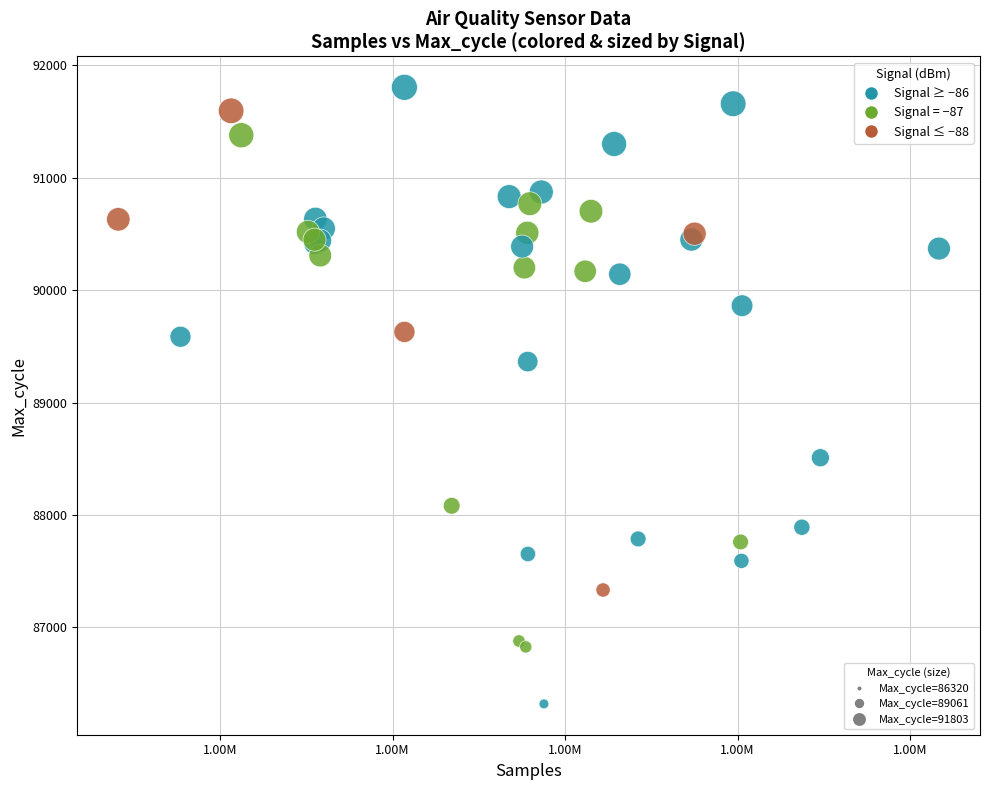

What Y value in the scatter plot is closest to 89061?

89364